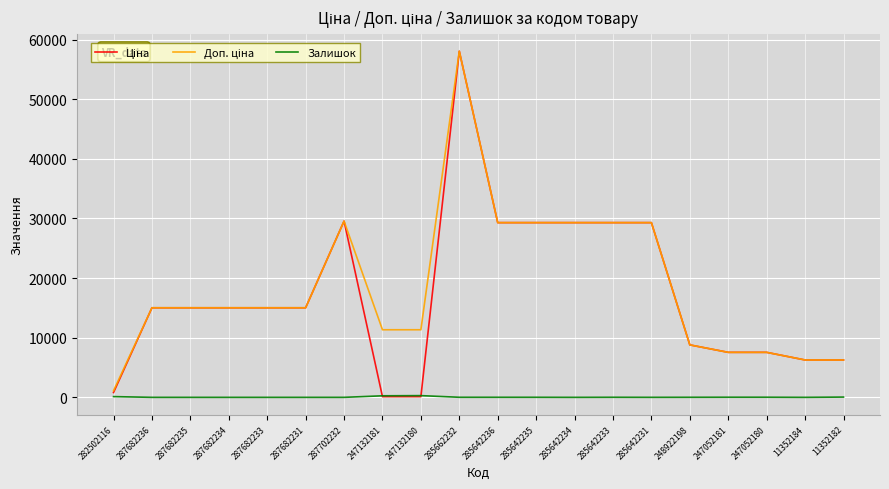

At which category is the sum across all series the highest?

285662232